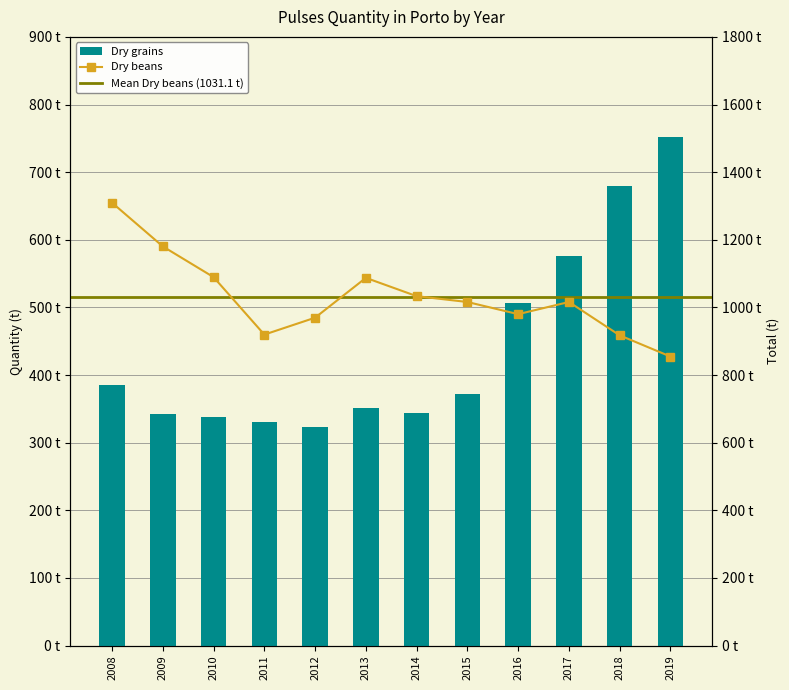

Is the value of Dry grains at 2016 greater than the value of Dry beans at 2010?

No